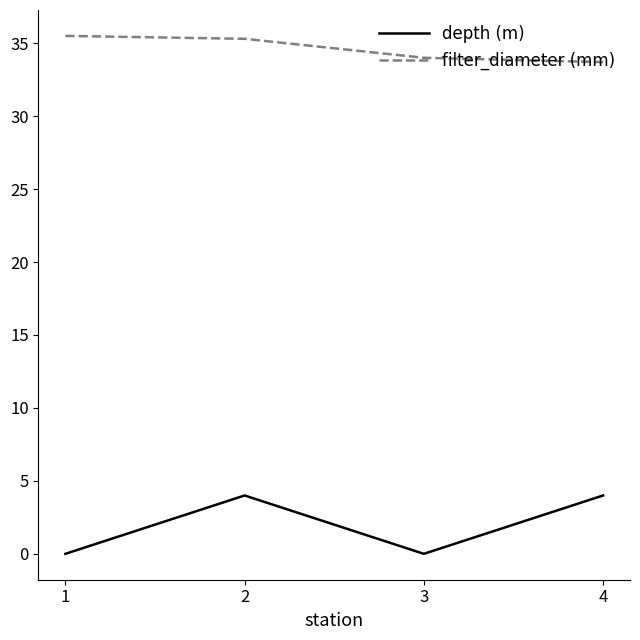

True or false: filter_diameter (mm) has a value of 35.5 at 1.

True